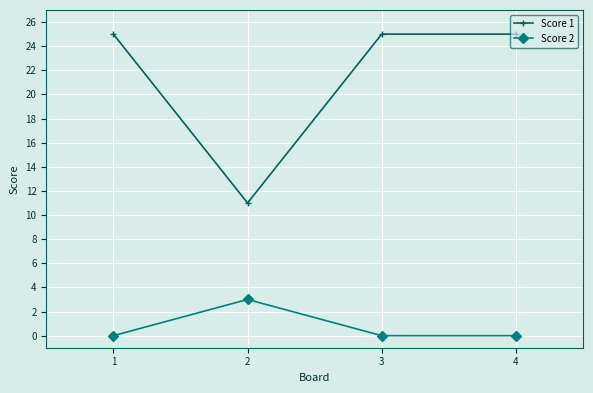

Does the chart display data point markers on the line(s)?

Yes